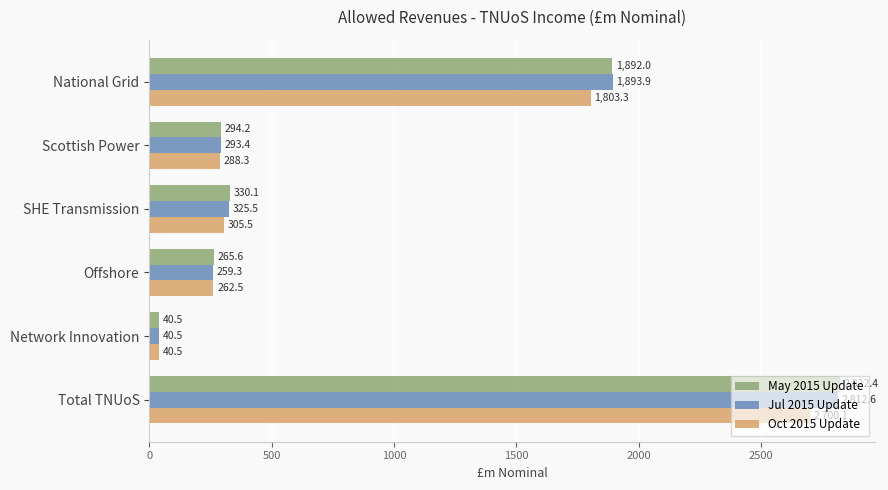

What is the difference between the second highest and minimum values in the Oct 2015 Update series?

1762.8